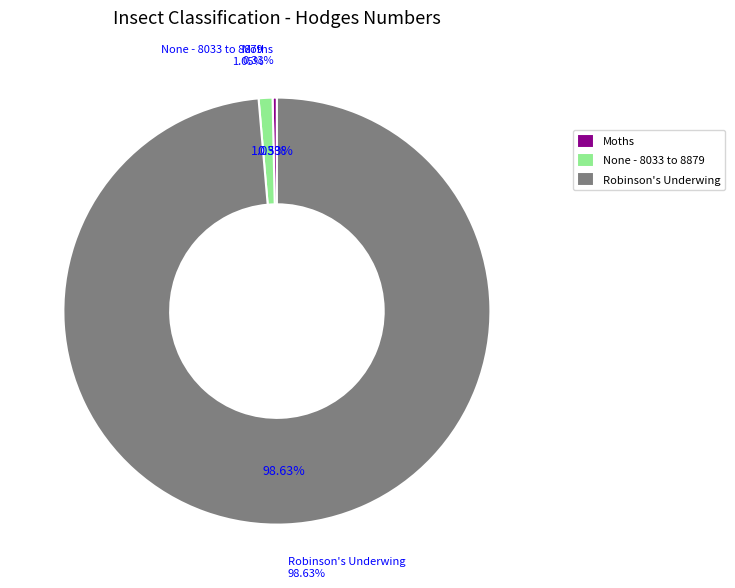

To the nearest percent, what is the average slice percentage?

33%